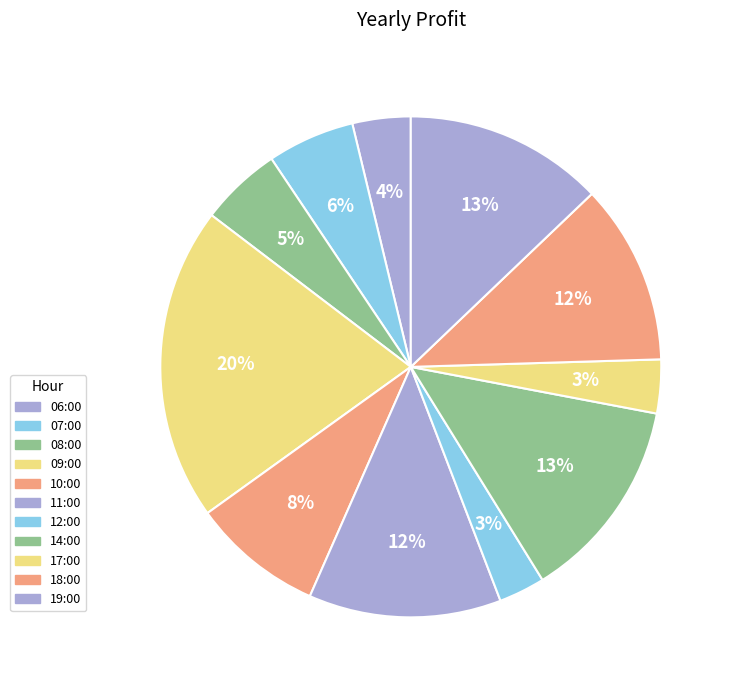

What is the total percentage of 10:00 and 18:00?

20.1%